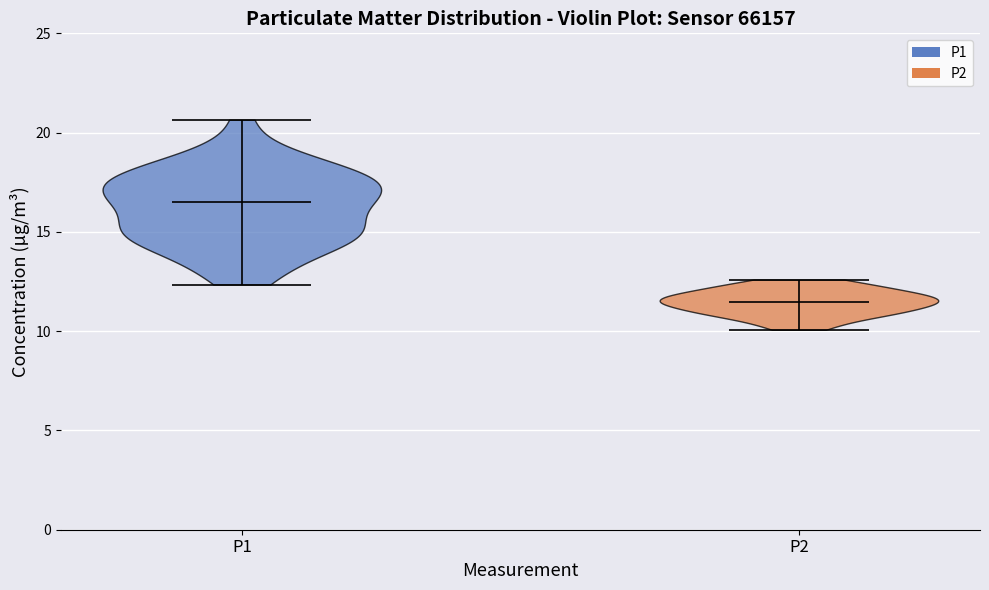

Reading left to right, read every violin against the y-axis: where its median line is, and the lowest and highest points it reaches. The values are not printed on the chart, so give them approximately, as read against the axis.

P1: median line 16.5, lowest point 12.5, highest point 20.5
P2: median line 11.5, lowest point 10.0, highest point 12.5